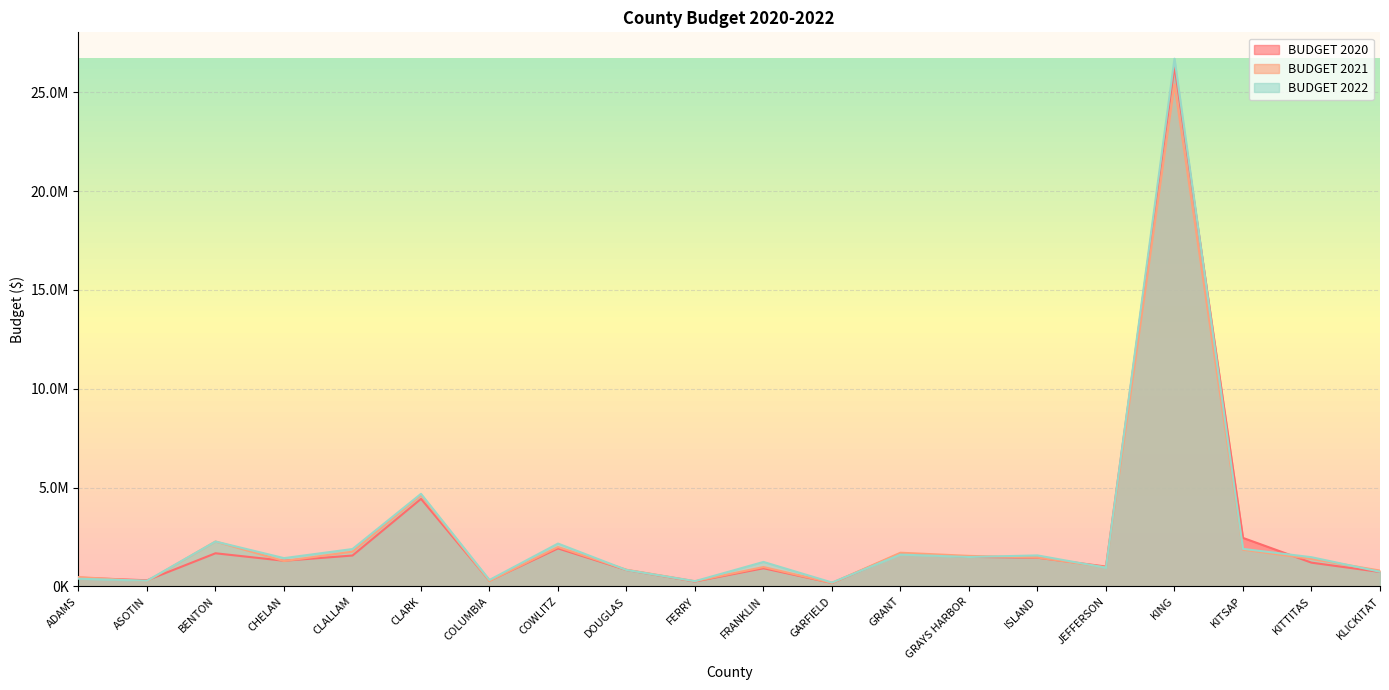

What is the label of the 14th point from the right?

COLUMBIA